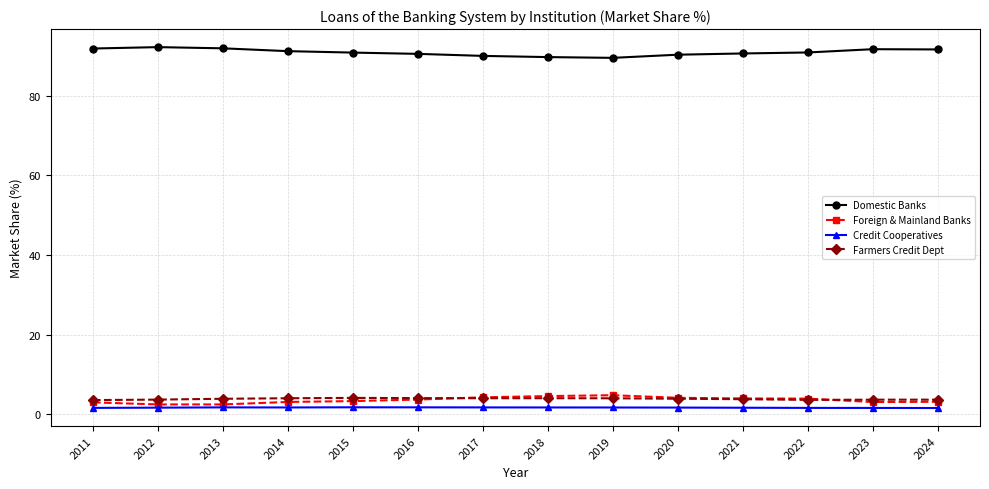

The Domestic Banks series shows 39.3 at 2017. True or false?

False